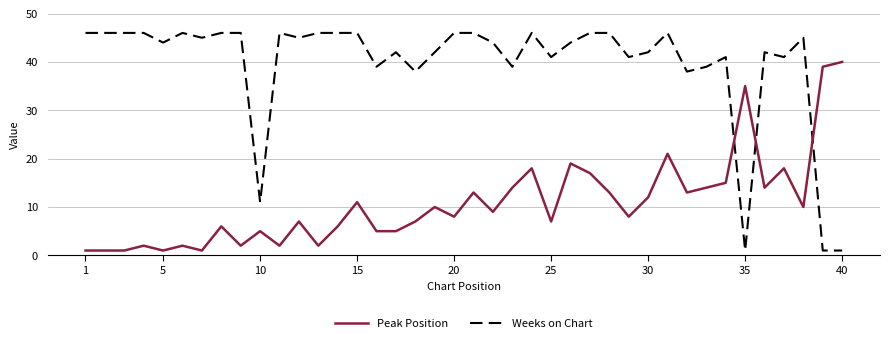

Reading right to left, list all the values displayed in this chart.

Peak Position: 40	39	10	18	14	35	15	14	13	21	12	8	13	17	19	7	18	14	9	13	8	10	7	5	5	11	6	2	7	2	5	2	6	1	2	1	2	1	1	1
Weeks on Chart: 1	1	45	41	42	1	41	39	38	46	42	41	46	46	44	41	46	39	44	46	46	42	38	42	39	46	46	46	45	46	11	46	46	45	46	44	46	46	46	46